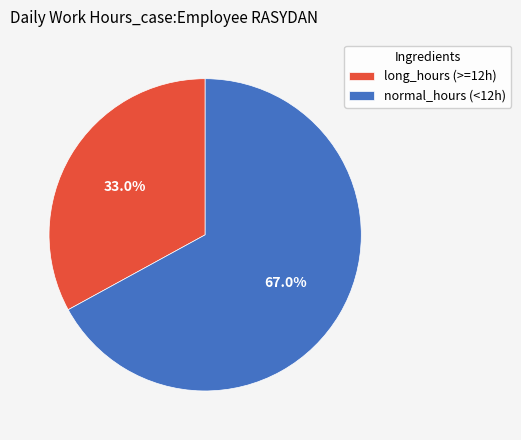

How many slices are in this pie chart?

2